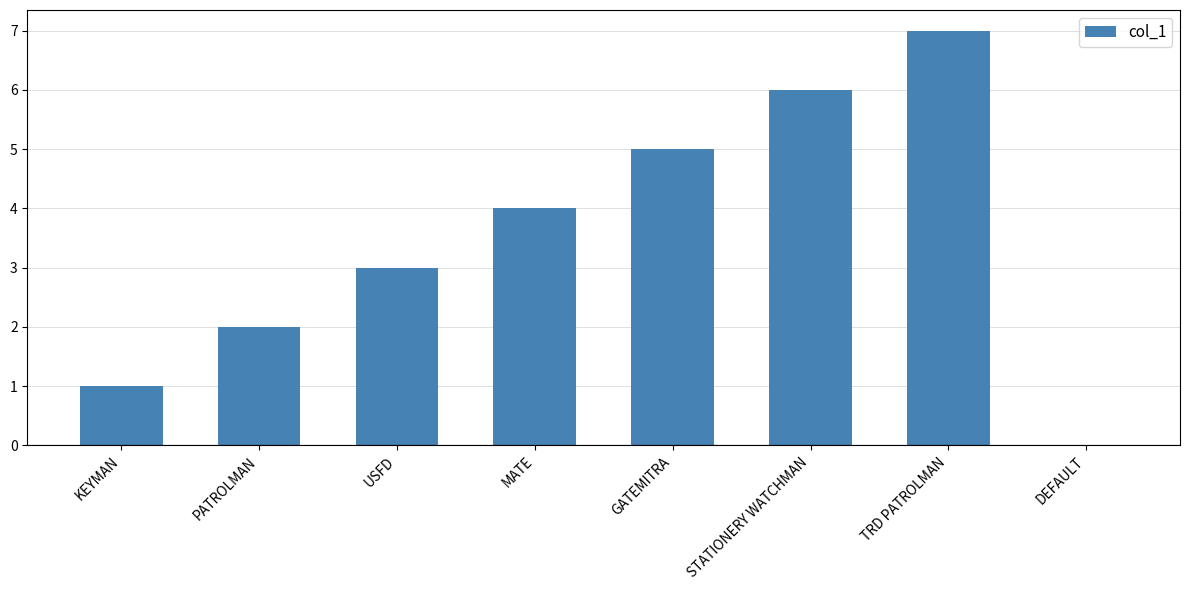

What is the sum of the values at MATE and STATIONERY WATCHMAN?

10